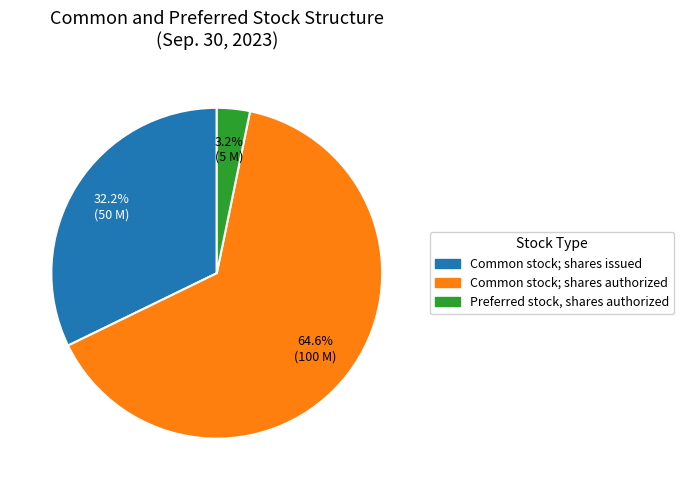

Does any single category account for the majority?

Yes